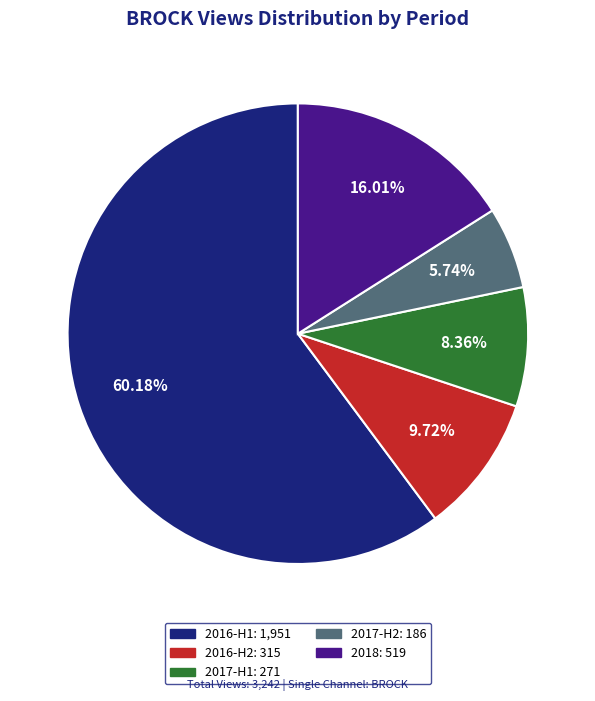

Is there any slice that represents more than half of the pie?

Yes